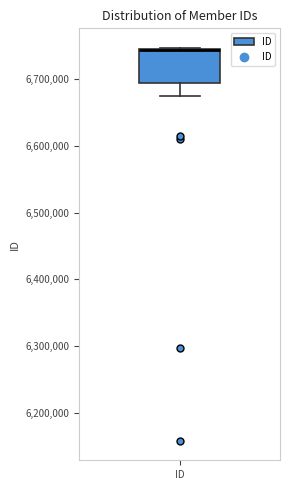

Where does the lower whisker of the box for ID end on the y-axis? The values are not printed on the chart, so give them approximately, as read against the axis.

6670000